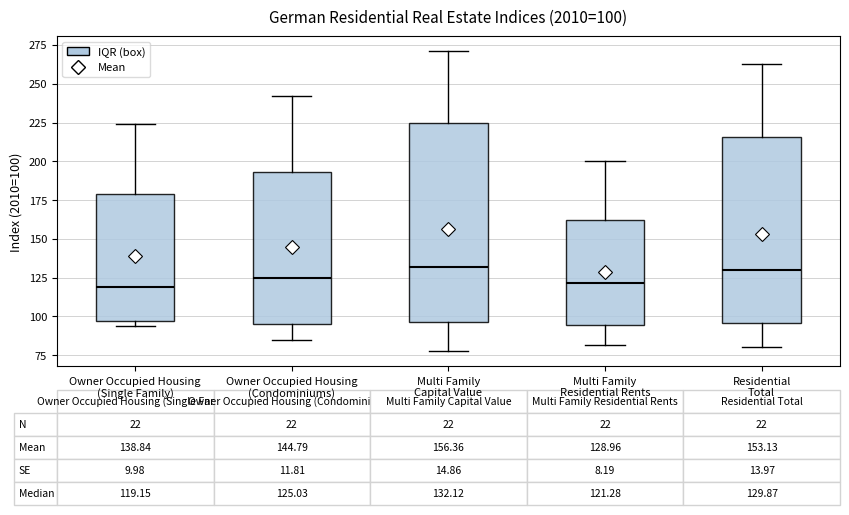

Which box is the tallest, from its lower edge to its upper edge?

Multi Family Capital Value